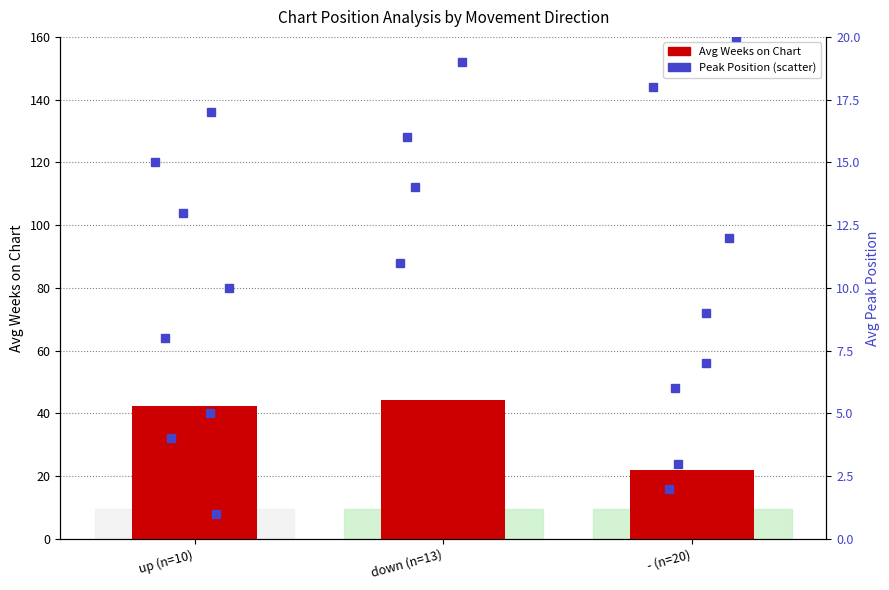

Reading left to right, what are all the values shown in this chart?

42.4	44.4	21.9